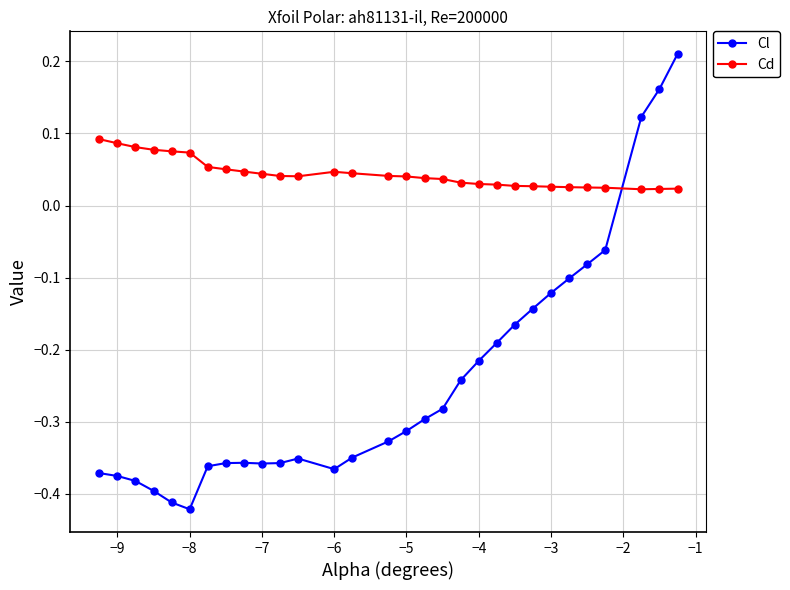

Rank the series by their maximum value, from lowest to highest.

Cd, Cl